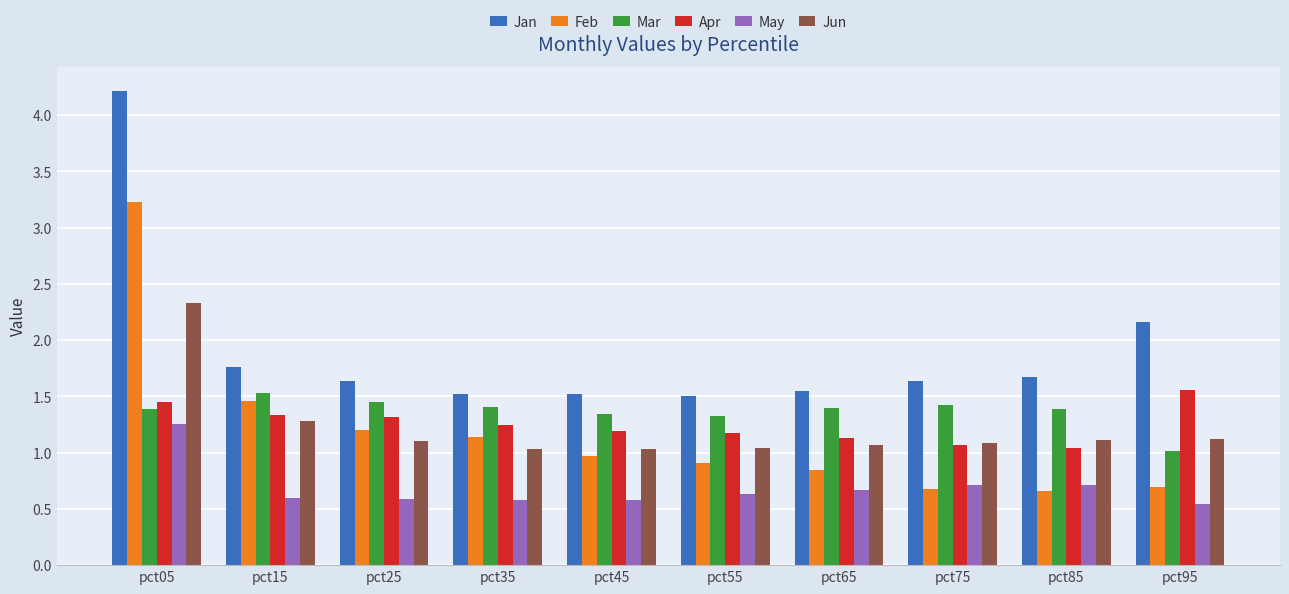

Which series changed the most between pct65 and pct75?

Feb